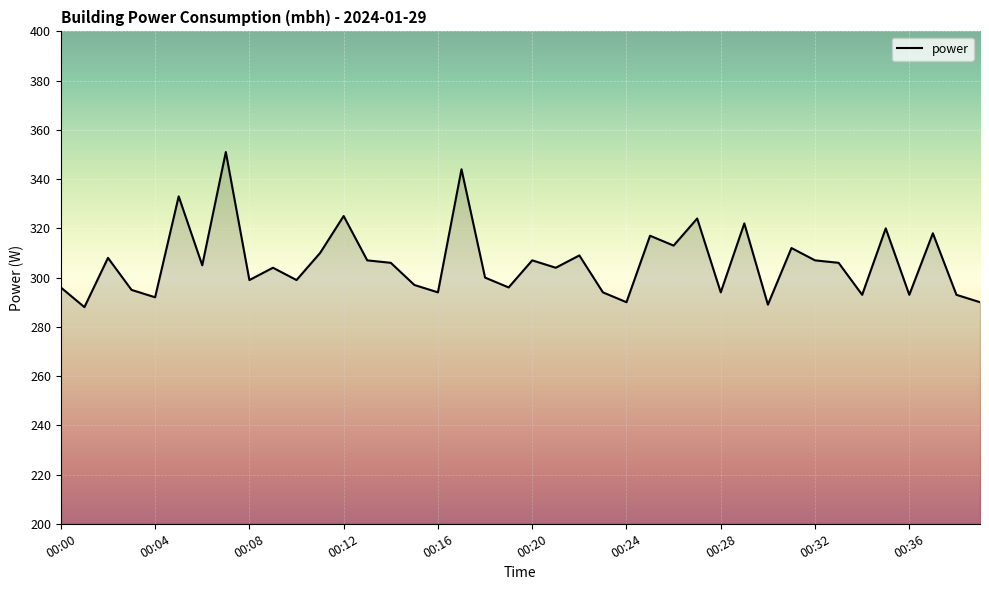

What is the minimum value shown in the chart?

288